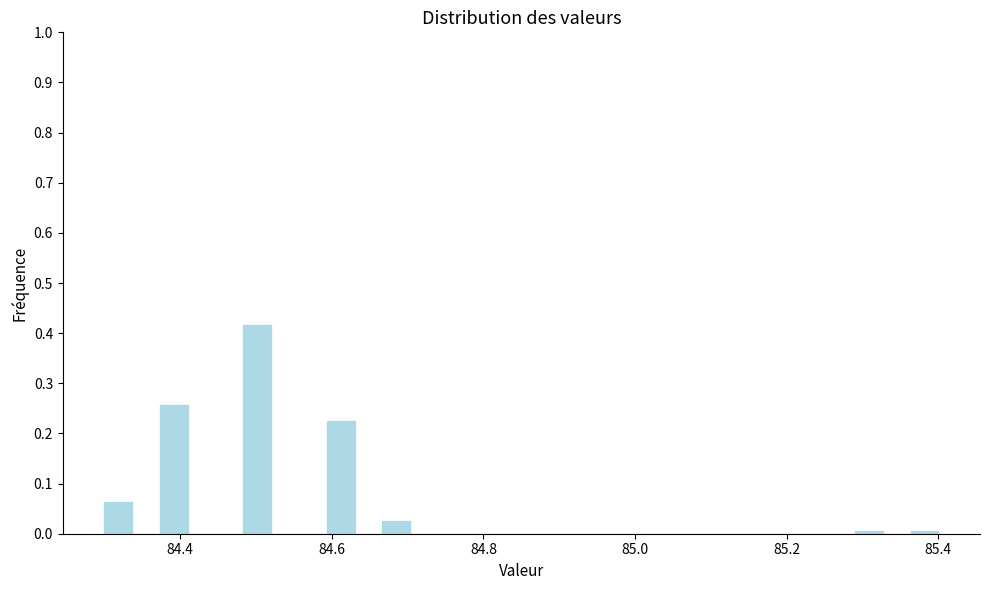

Read against the x-axis, roughly where is the centre of the tallest bar?

84.50